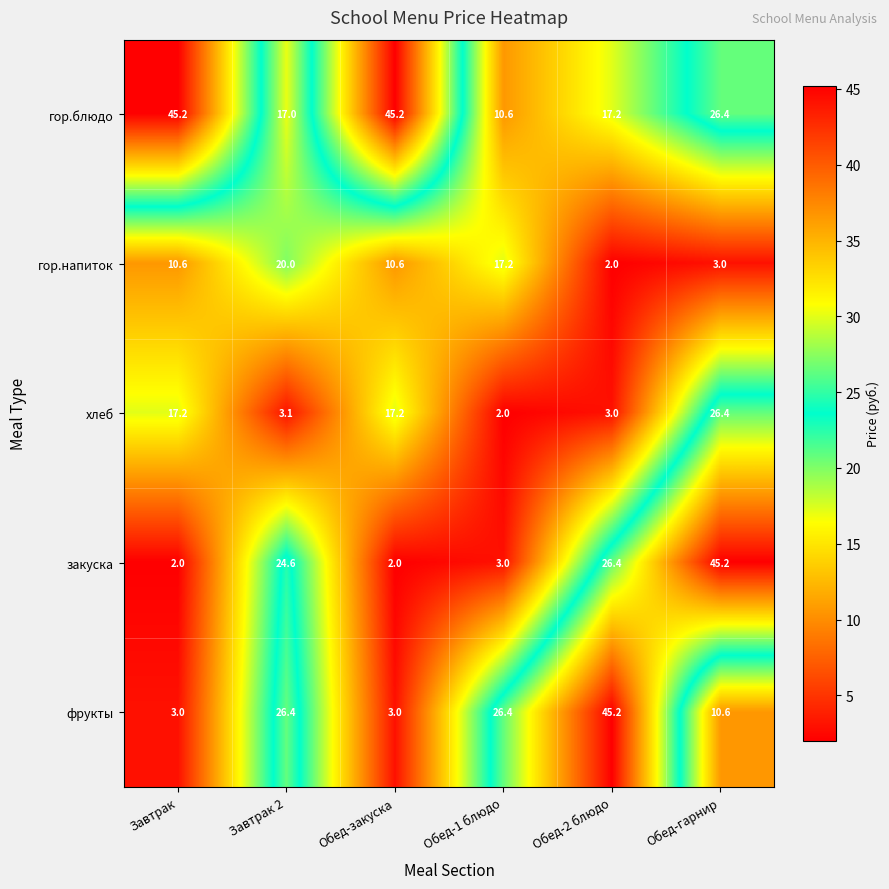

What is the sum of the гор.блюдо values at Обед-1 блюдо and Завтрак?

55.8